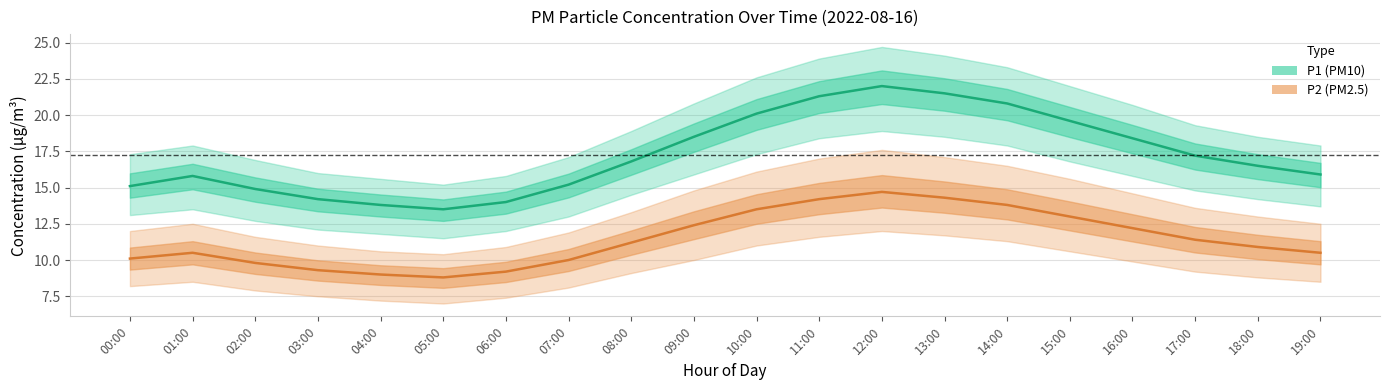

Reading left to right, transcribe all the data shown in this chart.

P1 (PM10): 15.1	15.8	14.9	14.2	13.8	13.5	14.0	15.2	16.8	18.5	20.1	21.3	22.0	21.5	20.8	19.6	18.4	17.2	16.5	15.9
P2 (PM2.5): 10.1	10.5	9.8	9.3	9.0	8.8	9.2	10.0	11.2	12.4	13.5	14.2	14.7	14.3	13.8	13.0	12.2	11.4	10.9	10.5